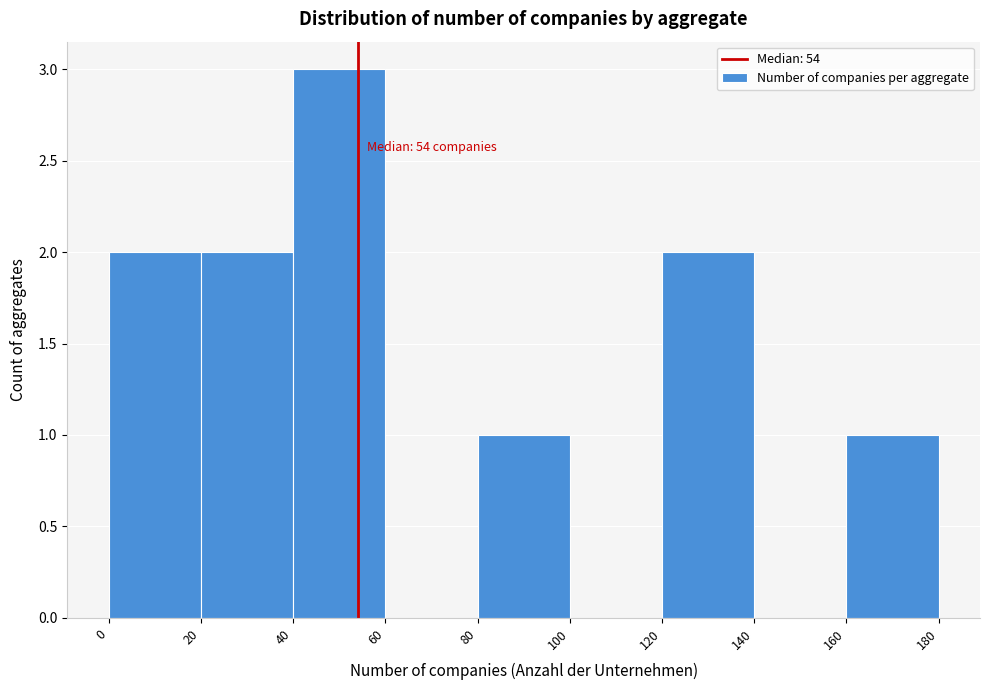

Over which range of the x-axis is the bar tallest?

40 to 60